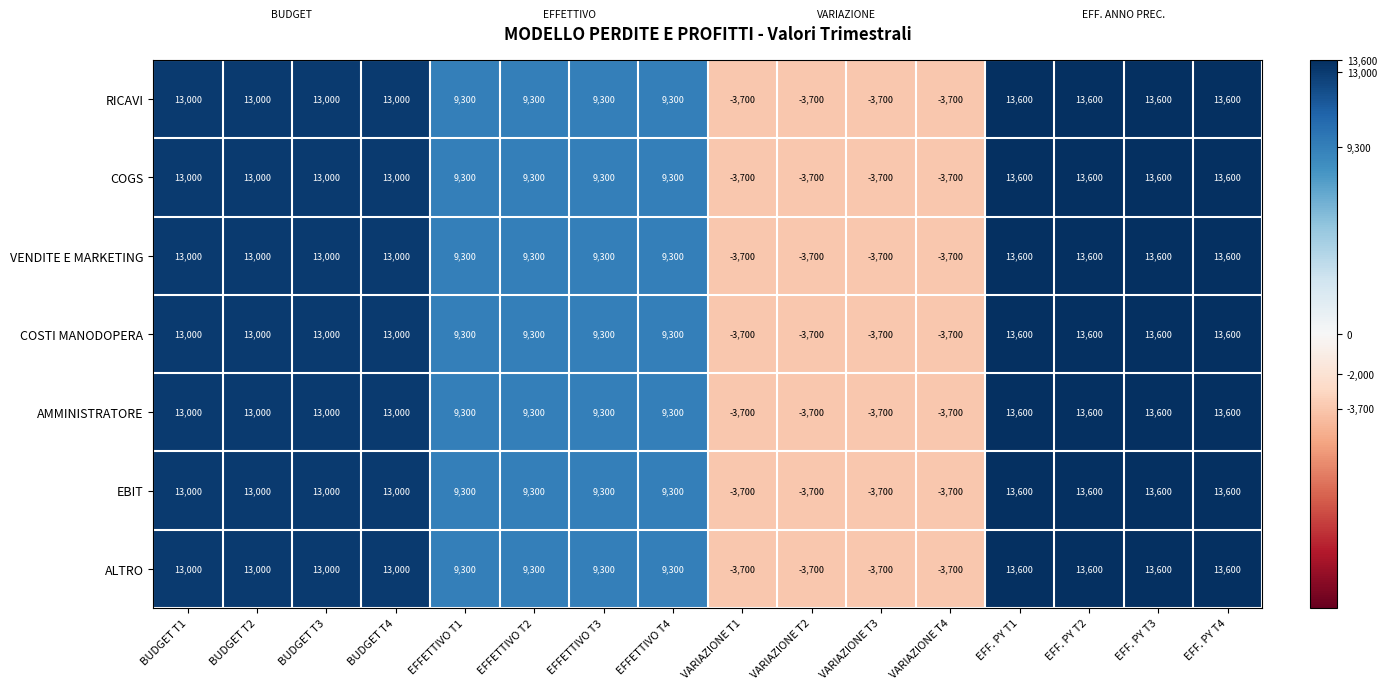

What is the lowest value of the COSTI MANODOPERA series?

-3700